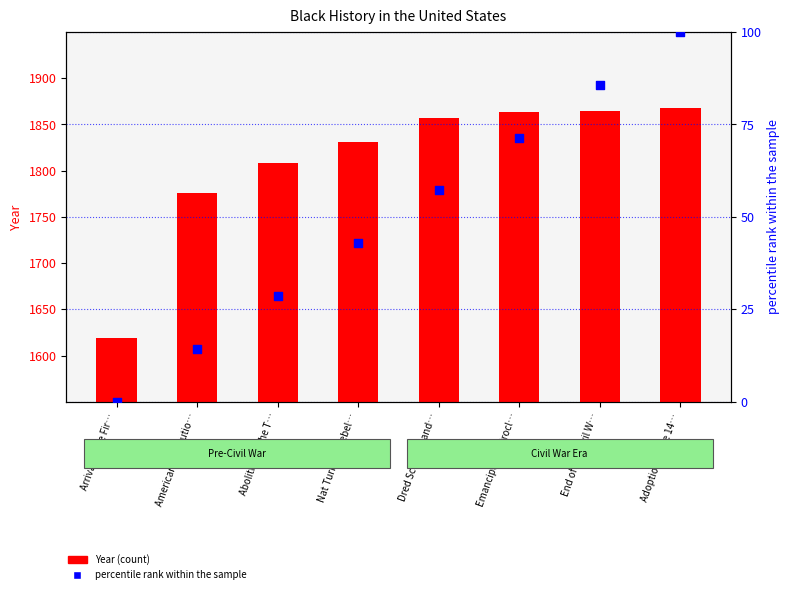

What are all the series names shown in the legend?

Year, percentile rank within the sample